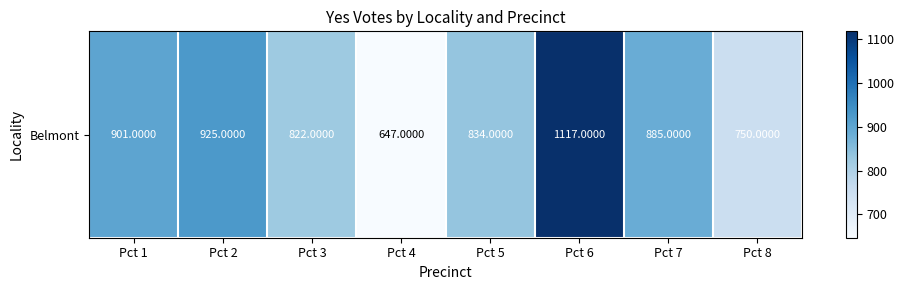

List the labels in order of value, smallest first.

Pct 4, Pct 8, Pct 3, Pct 5, Pct 7, Pct 1, Pct 2, Pct 6